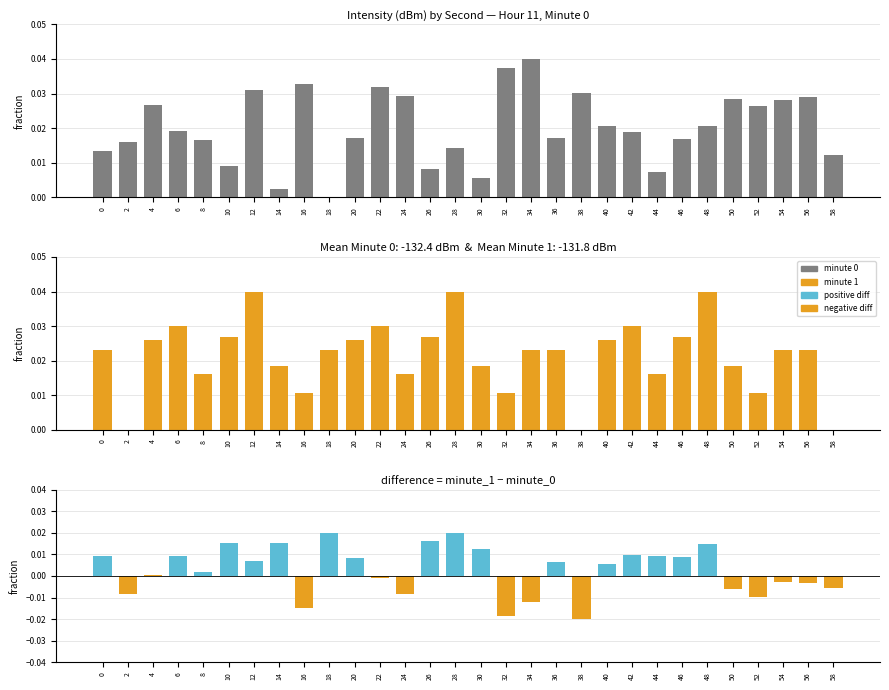

At which category does the chart reach its minimum across all series?

38